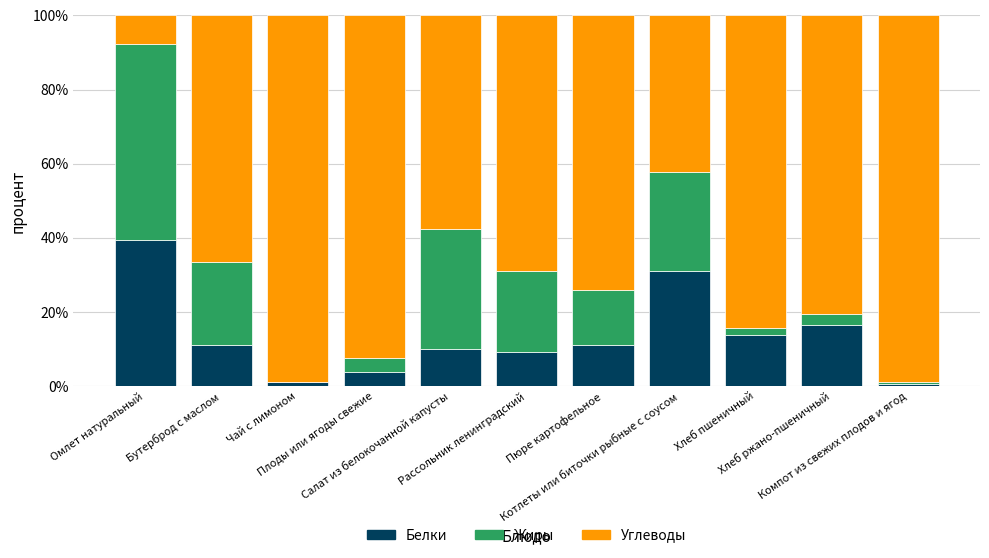

Where is Белки nearest to the value 19?

Хлеб ржано-пшеничный